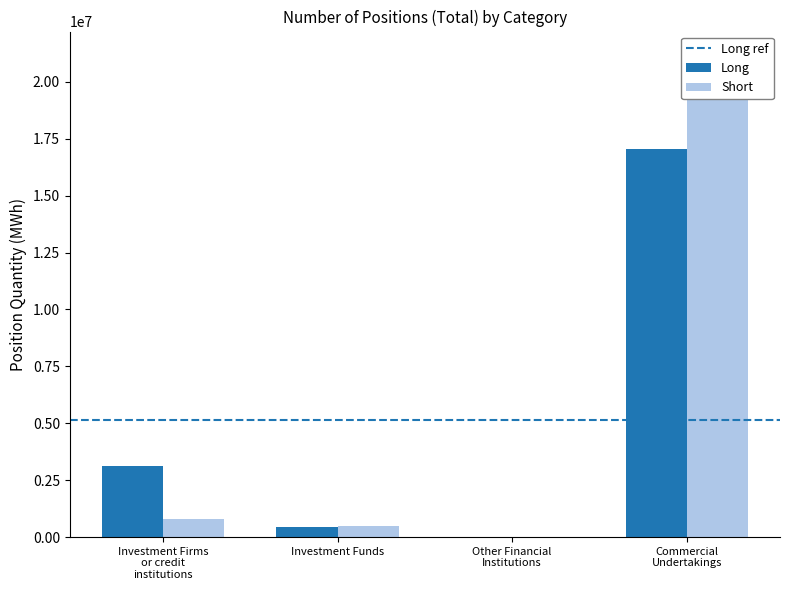

Count the number of data series in this chart.

2